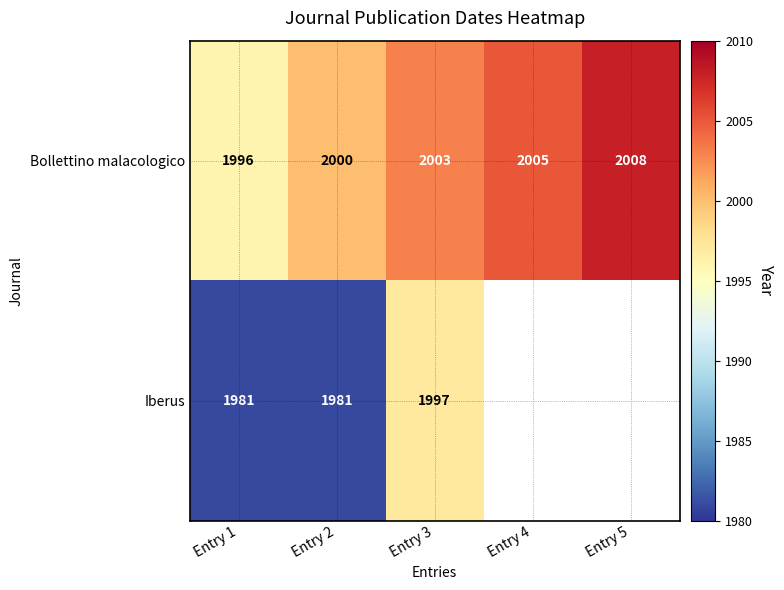

What is the difference between the maximum and minimum values in the Bollettino malacologico series?

12